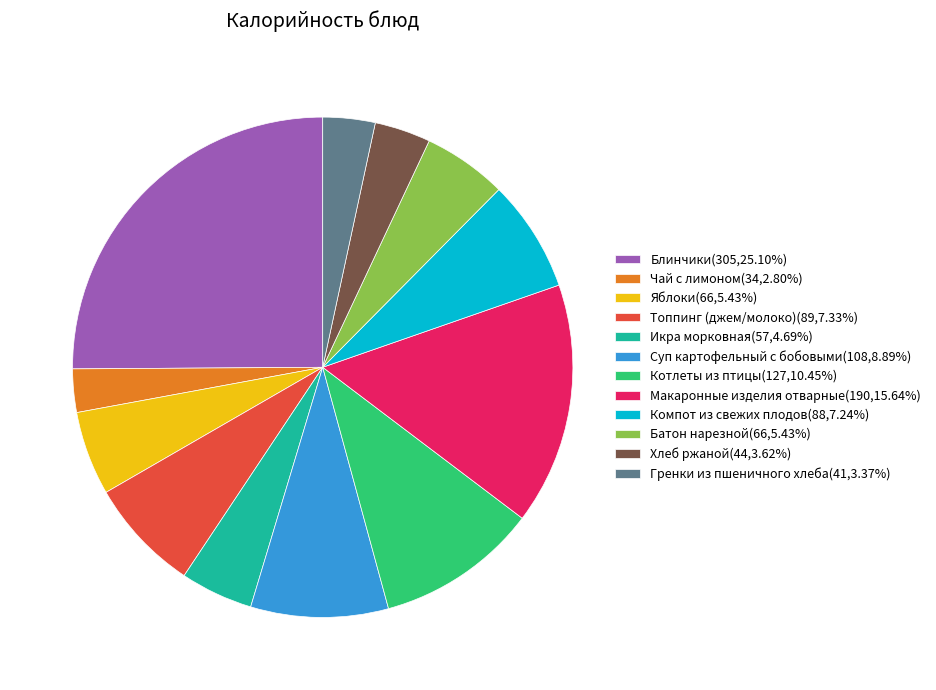

Does Топпинг (джем/молоко)(89,7.33%) account for over 50% of the chart?

No